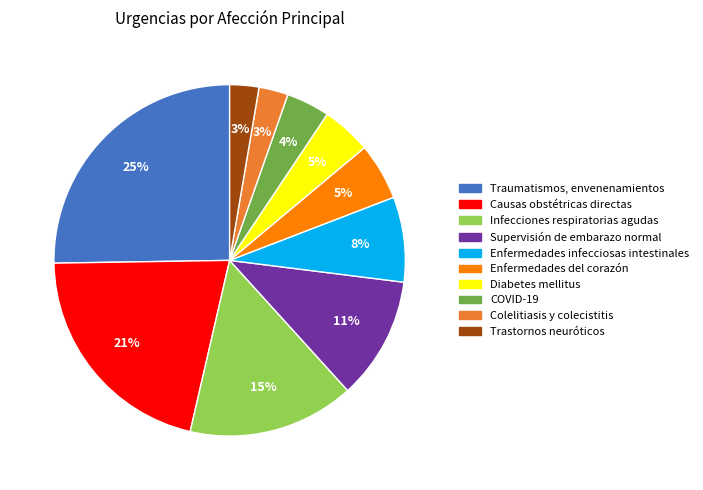

Which slice is the largest?

Traumatismos, envenenamientos